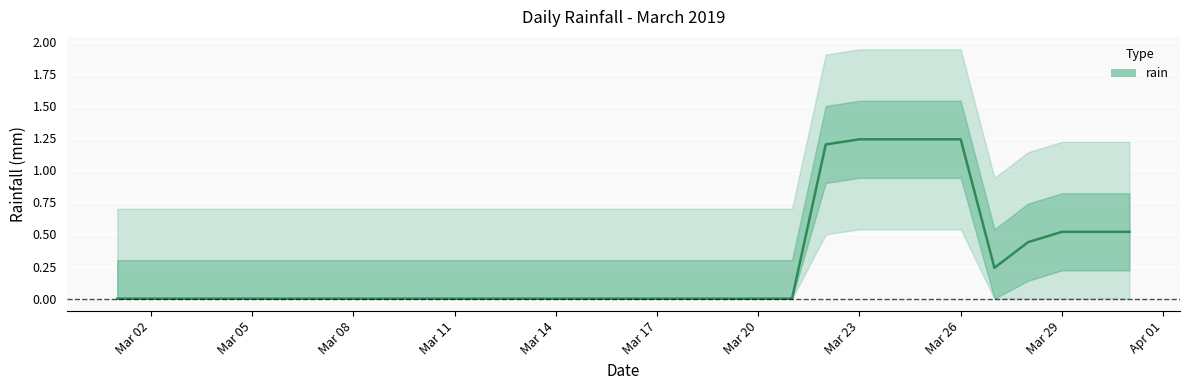

How many values are between 0 and 1?

26